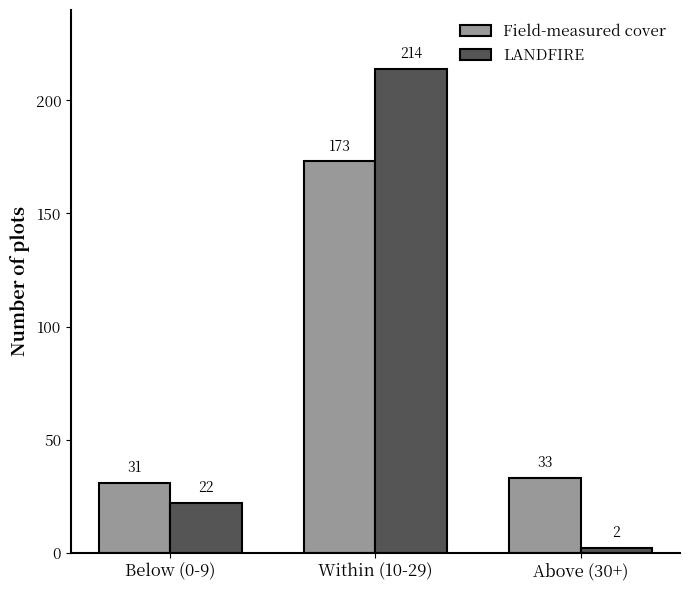

What position from the left is Below (0-9)?

1